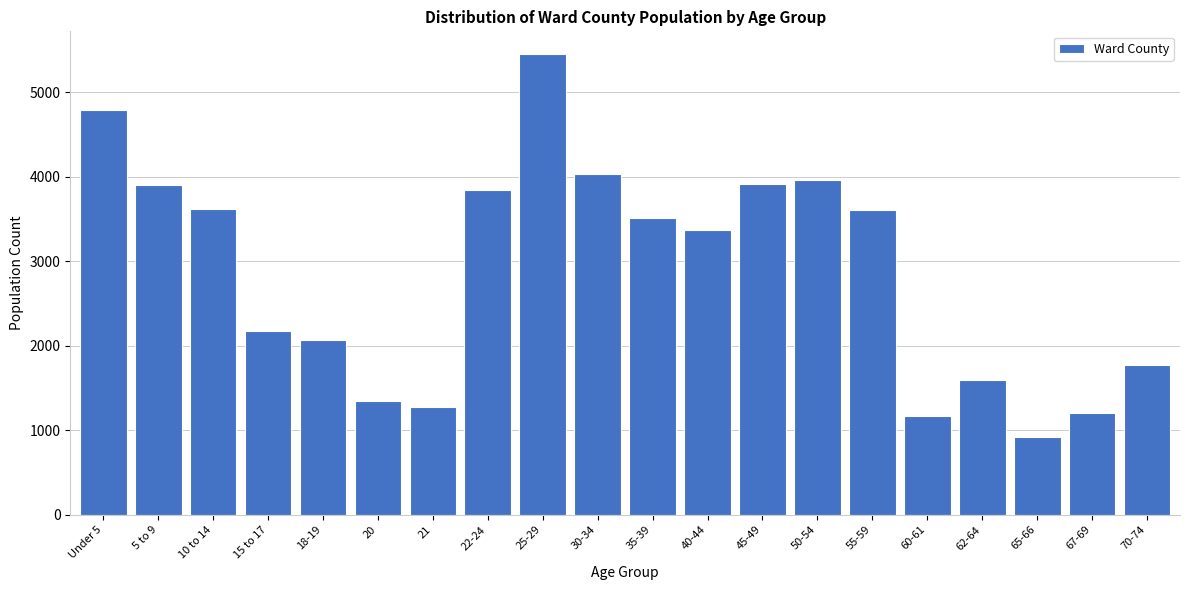

What is the label of the 12th bar from the right?

25-29